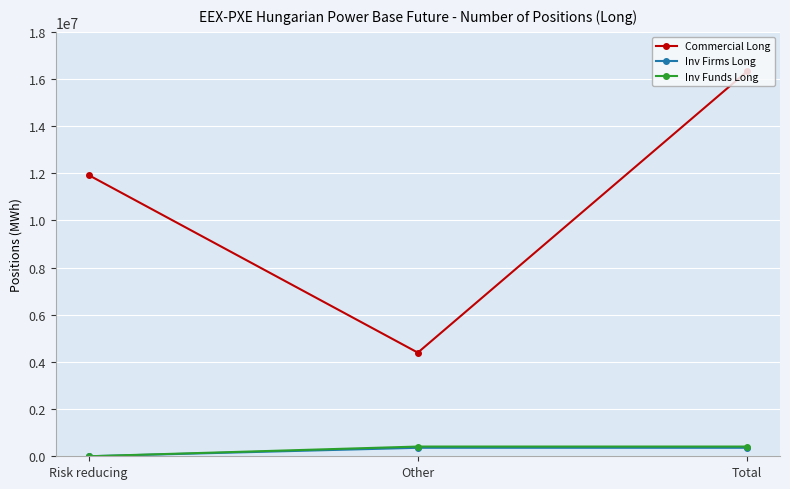

Which category has the lowest value across all series?

Risk reducing